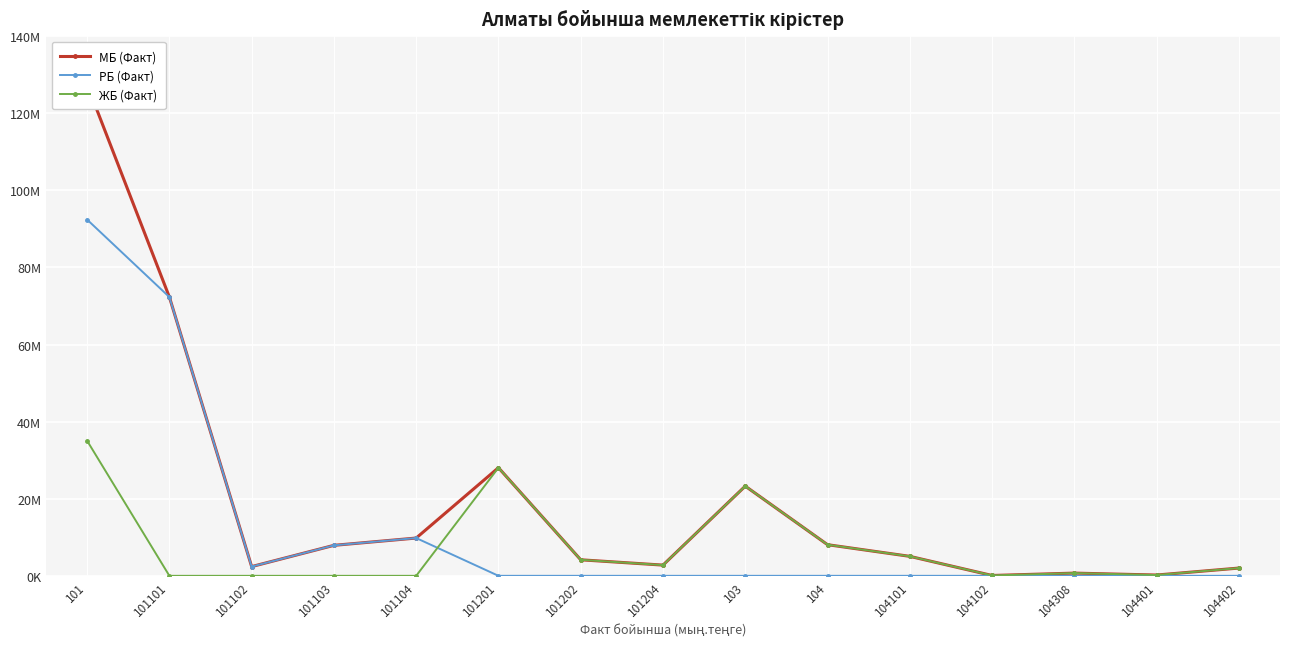

At 101102, list the series in order from largest to smallest.

МБ (Факт), РБ (Факт), ЖБ (Факт)